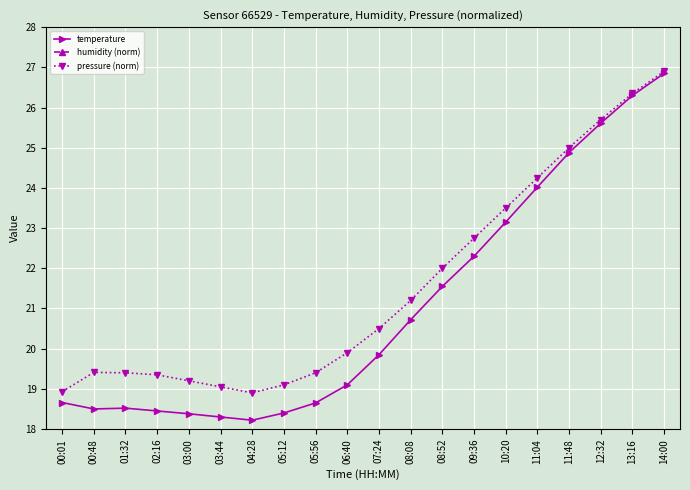

Read the temperature value at 04:28.

18.2